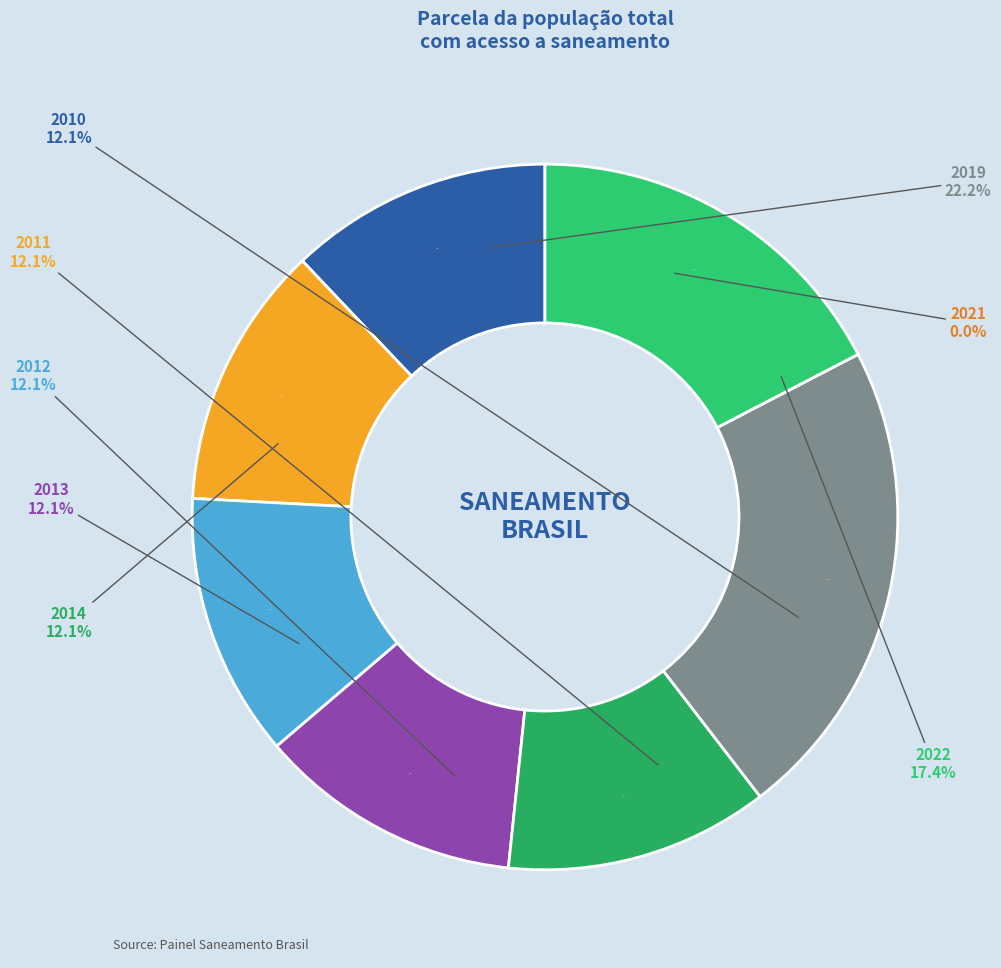

Which category has the smallest portion of the pie?

2021